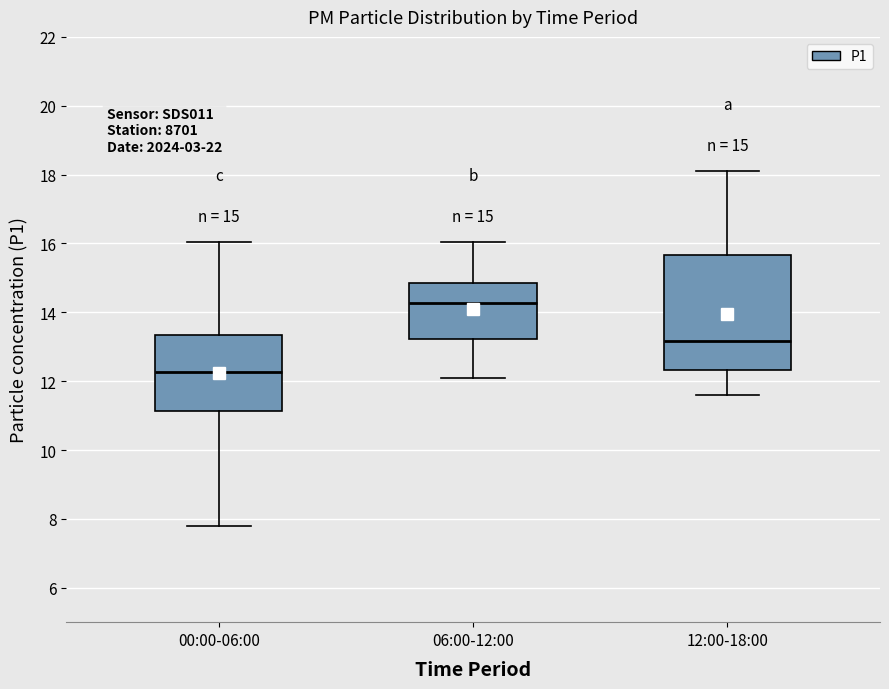

Comparing the boxes themselves (not the whiskers), which one is the tallest?

12:00-18:00